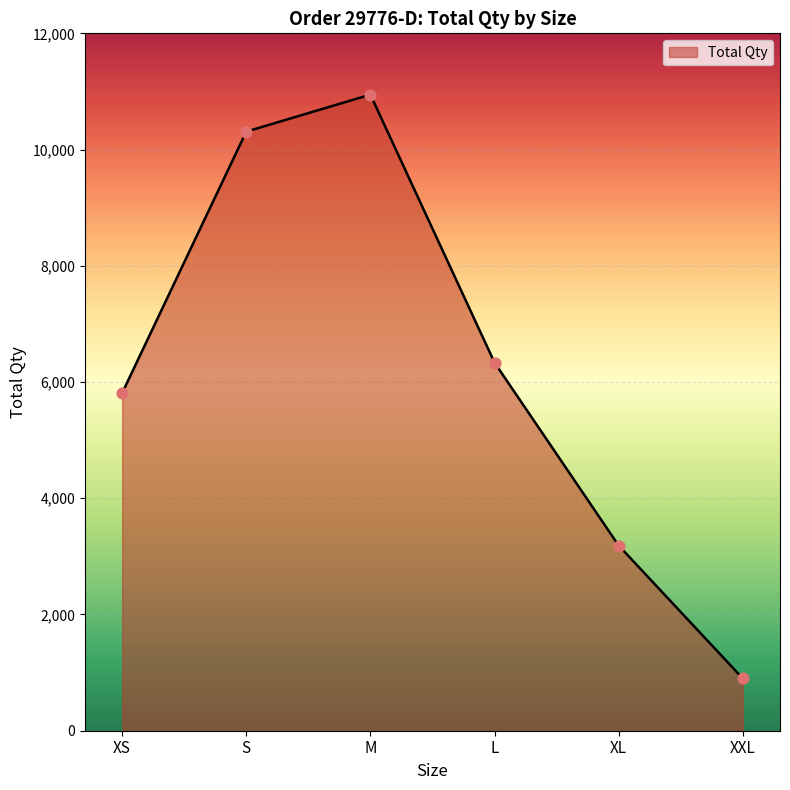

What is the change in value from L to XXL?

-5434.8